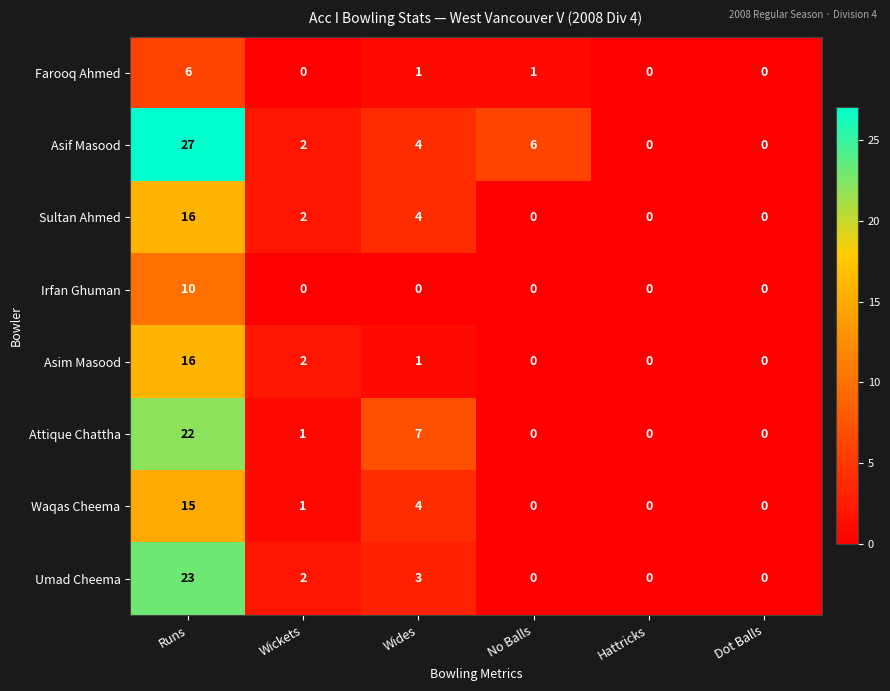

At which label does Attique Chattha first exceed 1?

Runs